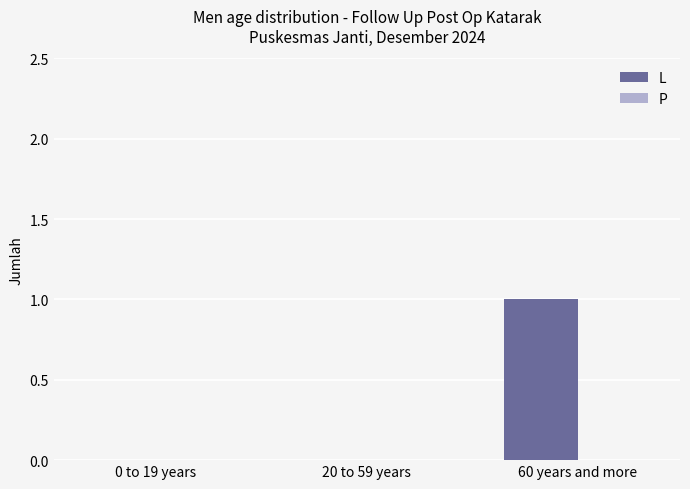

The chart shows a value of 0 at 60 years and more. True or false?

False